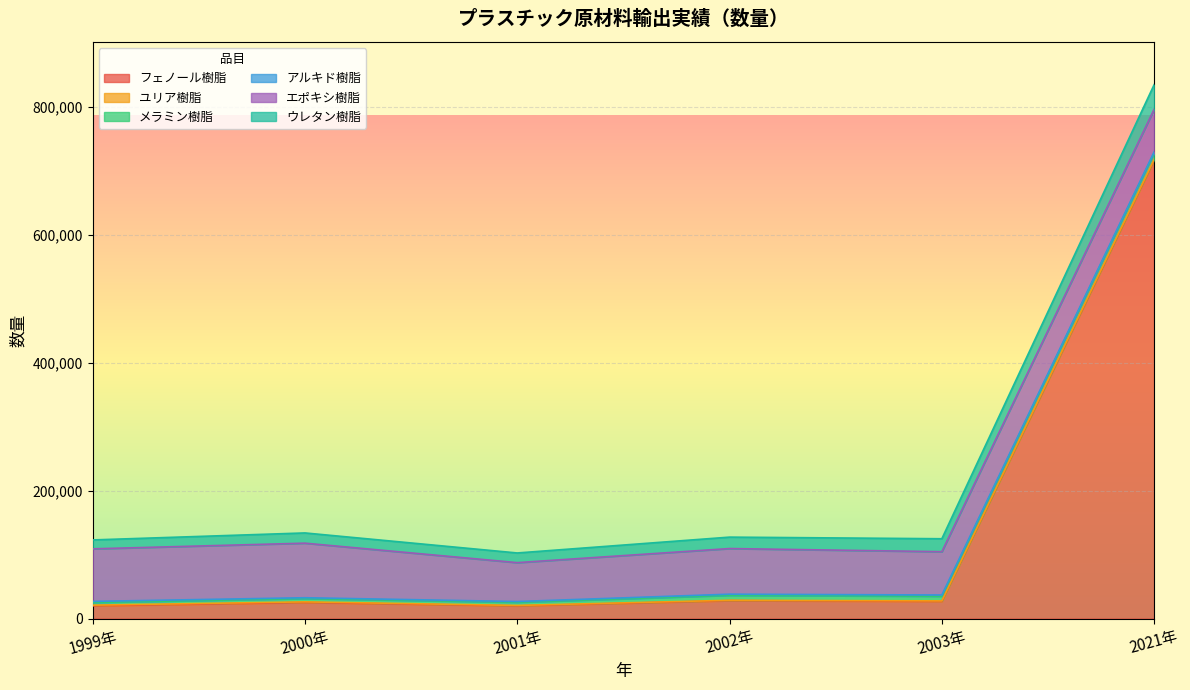

Which category has the lowest value in the フェノール樹脂 series?

2001年